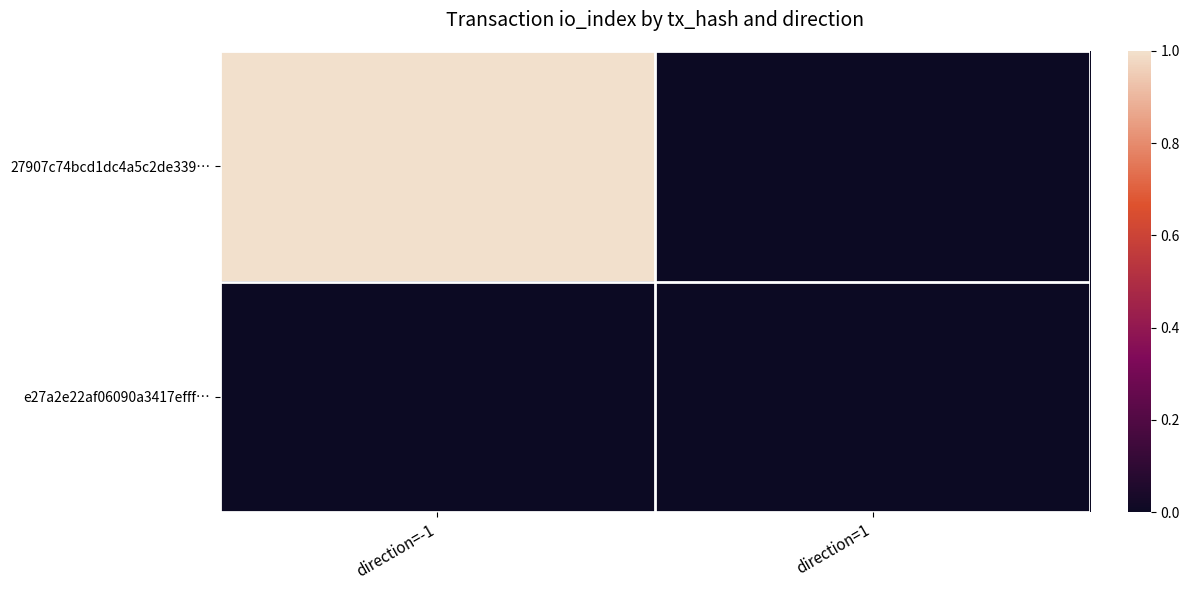

At which category is the sum across all series the highest?

direction=-1